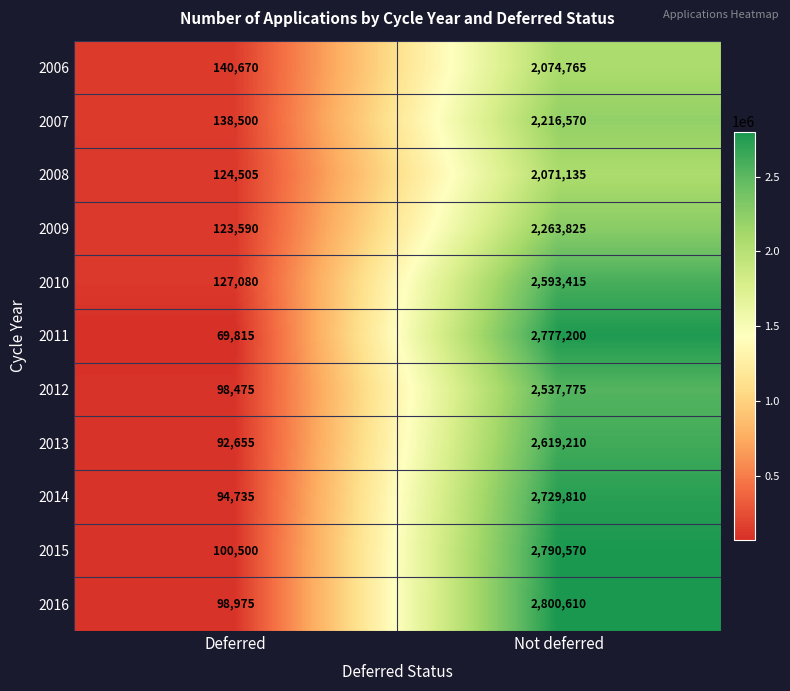

Which category has the lowest value across all series?

Deferred